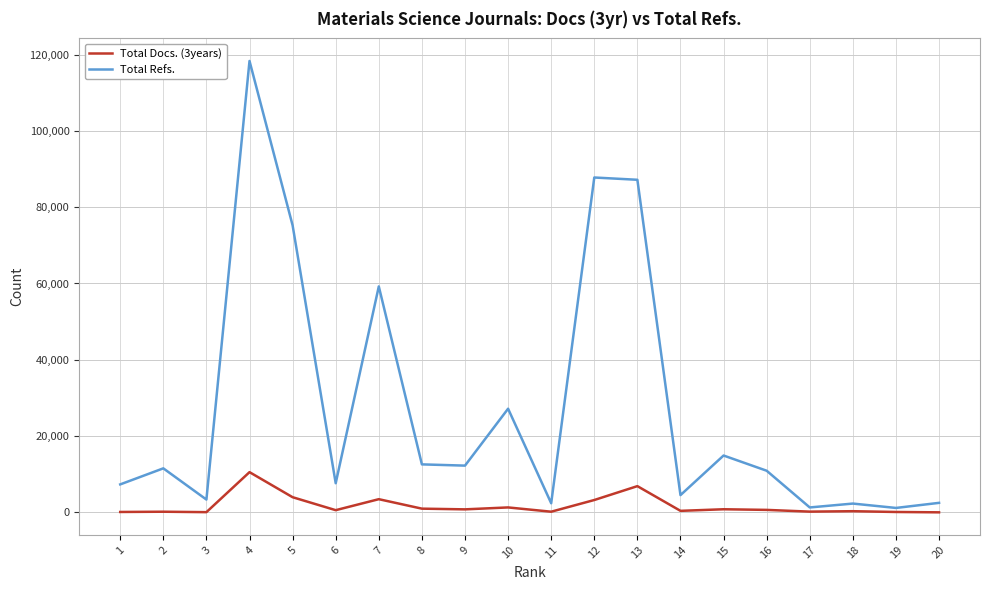

True or false: Total Docs. (3years) and Total Refs. cross at least once.

False